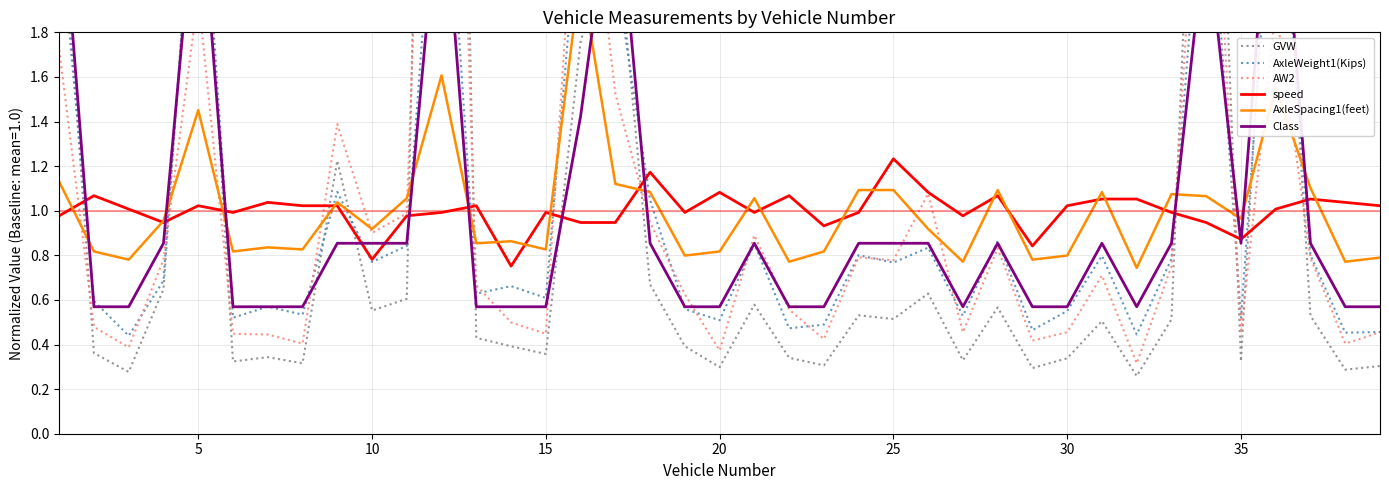

True or false: speed has a value of 0.7 at 20.

False